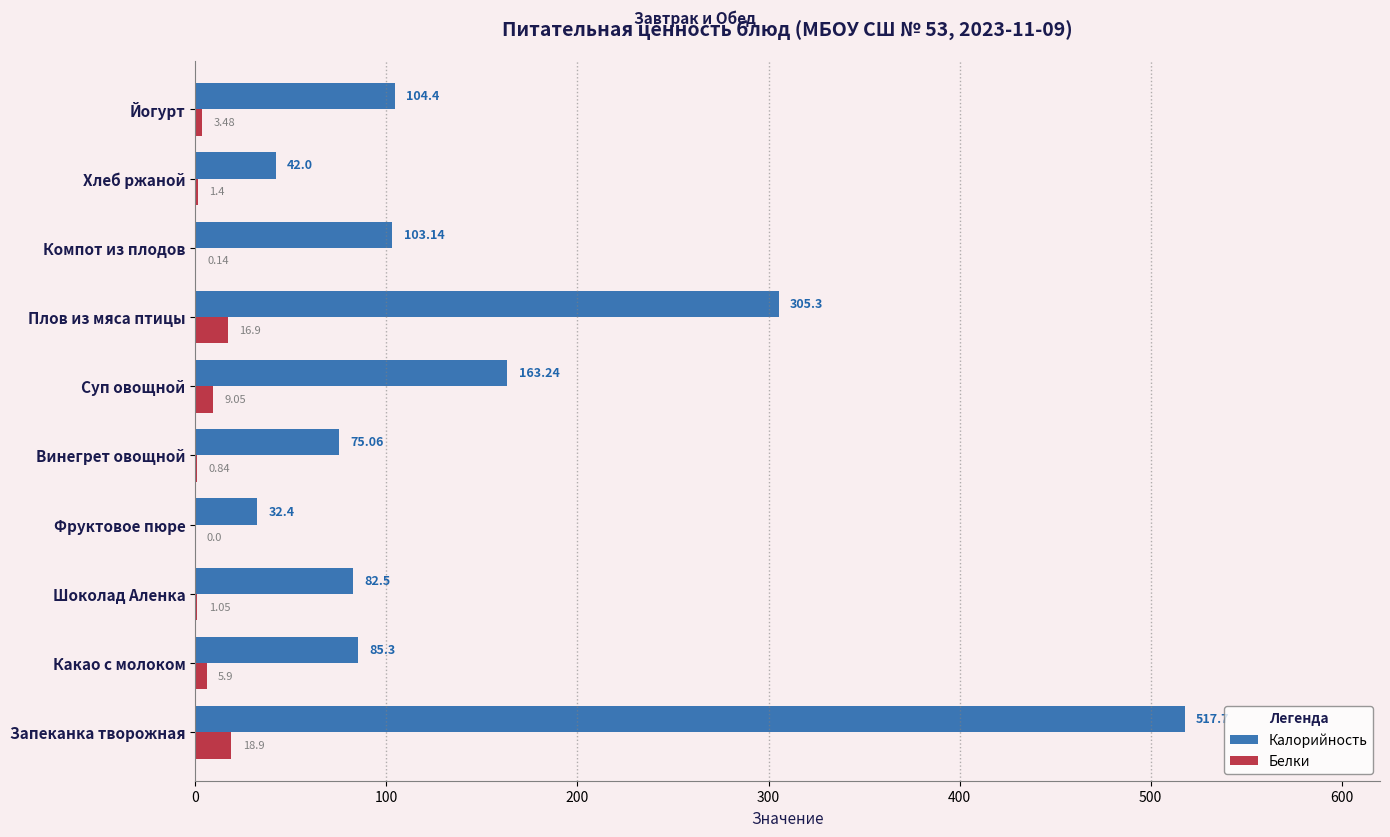

What is the sum of all Белки values?

57.7